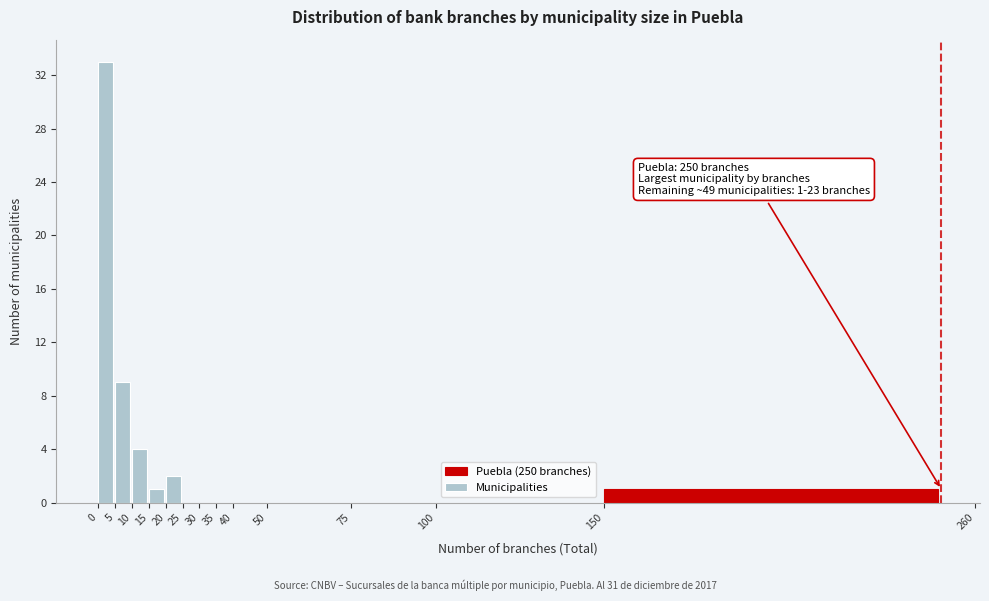

Which range on the x-axis has the tallest bar?

0 to 5